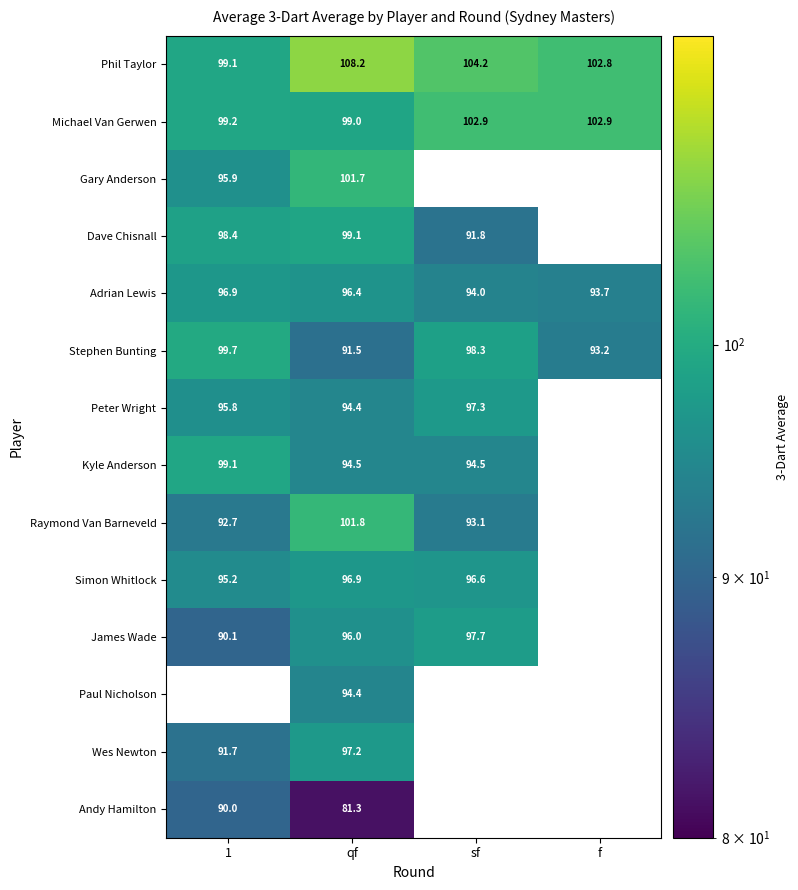

At which category is the sum across all series the highest?

qf